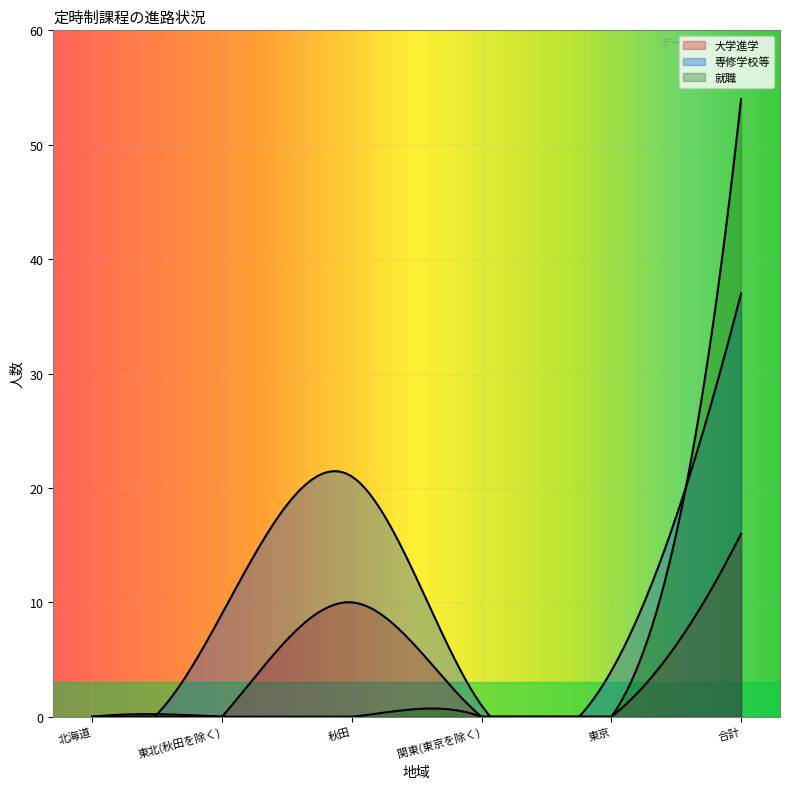

Rank the series by their maximum value, from highest to lowest.

就職, 専修学校等, 大学進学